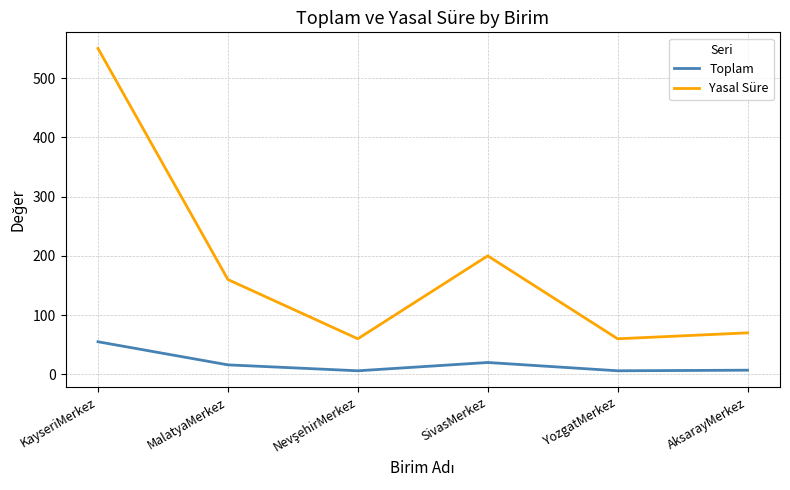

Which series has the largest total across all categories?

Yasal Süre